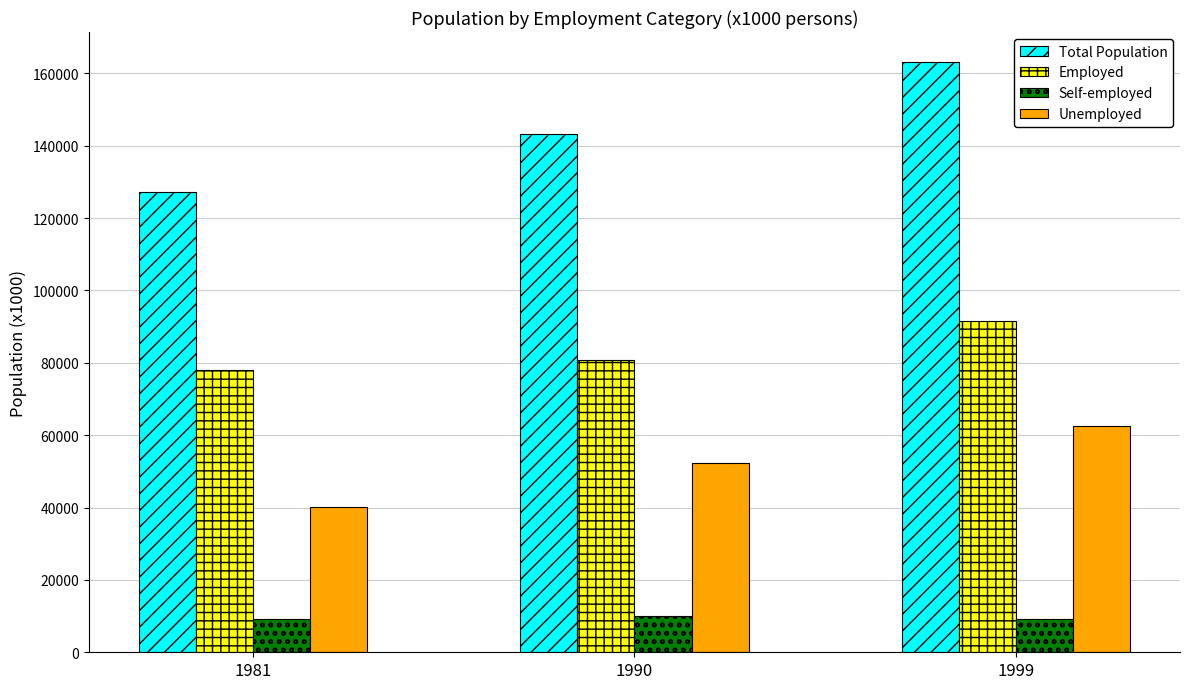

What is the average value of the Employed series?

83420